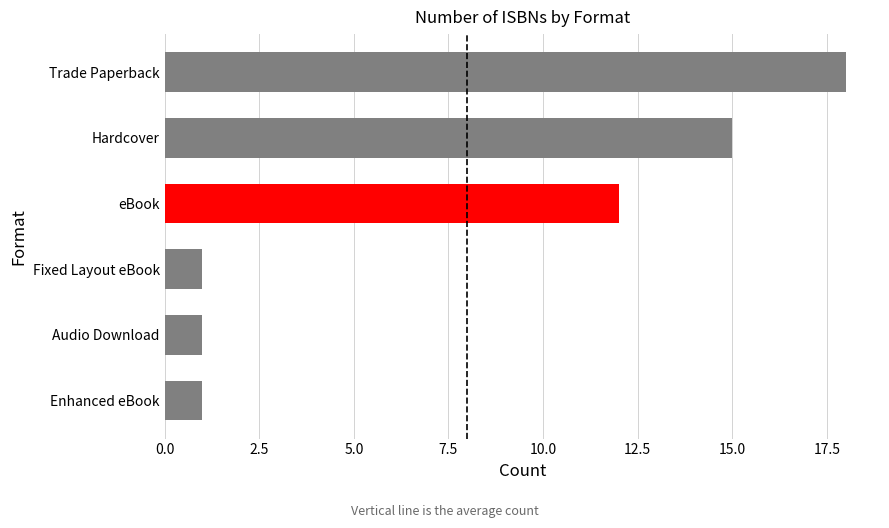

How many bars are there in total?

6